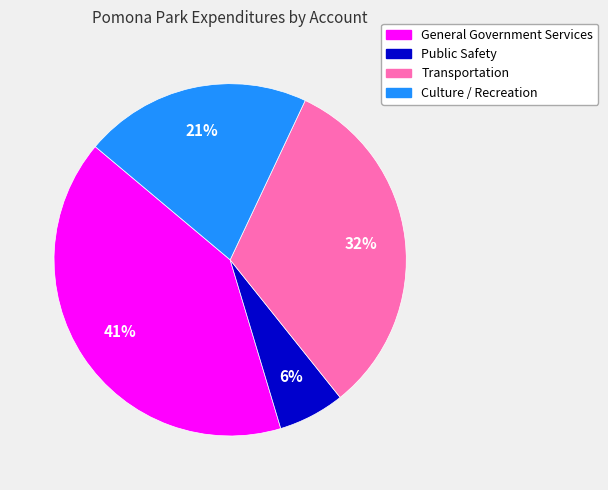

Combined, do General Government Services and Culture / Recreation account for over 50%?

Yes